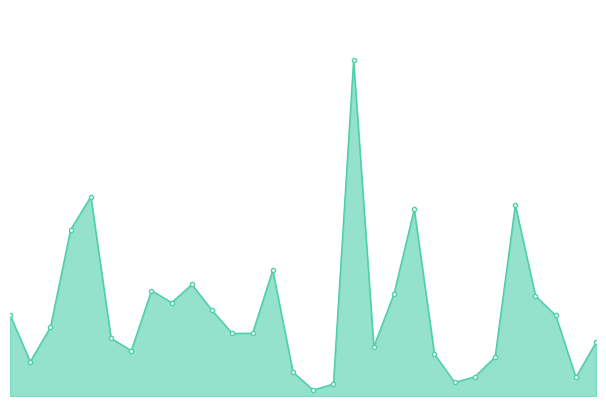

True or false: the data has more than 2 interior local peaks.

True